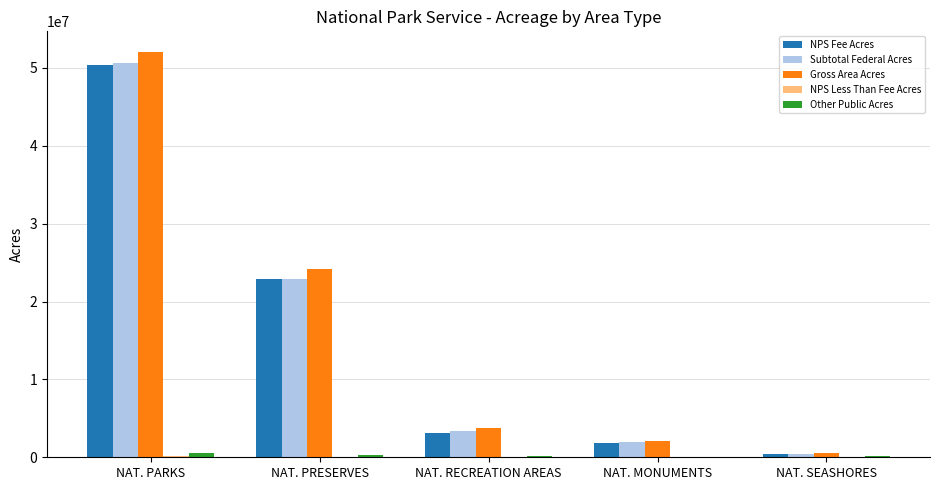

Does the chart contain stacked bars?

No